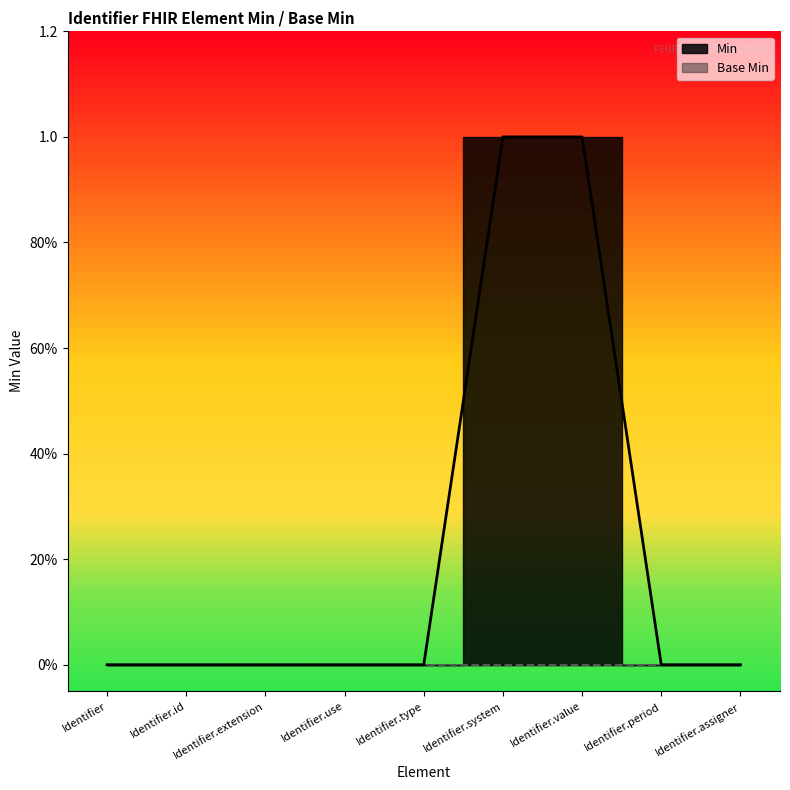

Reading left to right, what are all the values shown in this chart?

0	0	0	0	0	1	1	0	0